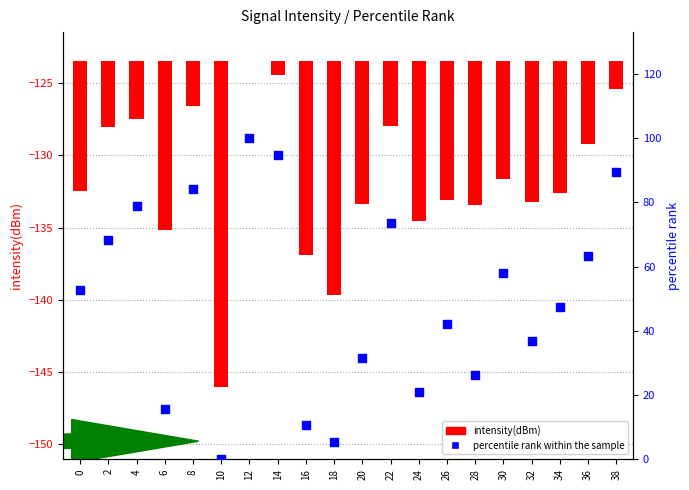

Which series has the largest Y range (max minus min)?

percentile rank within the sample